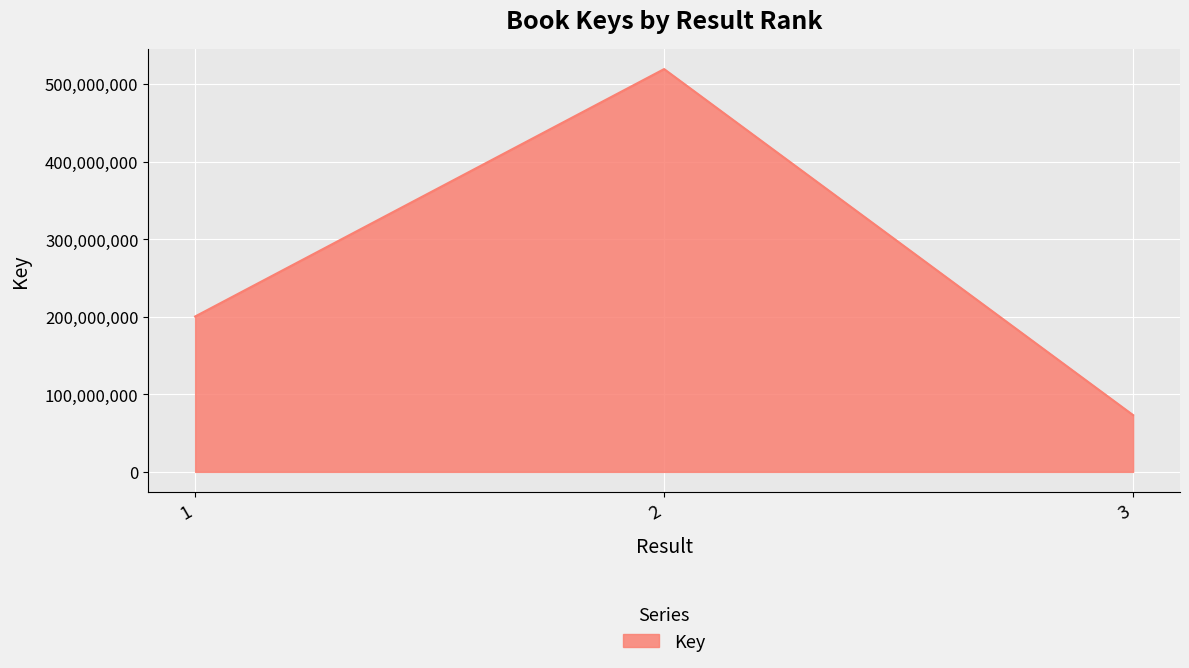

Approximately how many times larger is the value at 1 compared to 3?

2.7